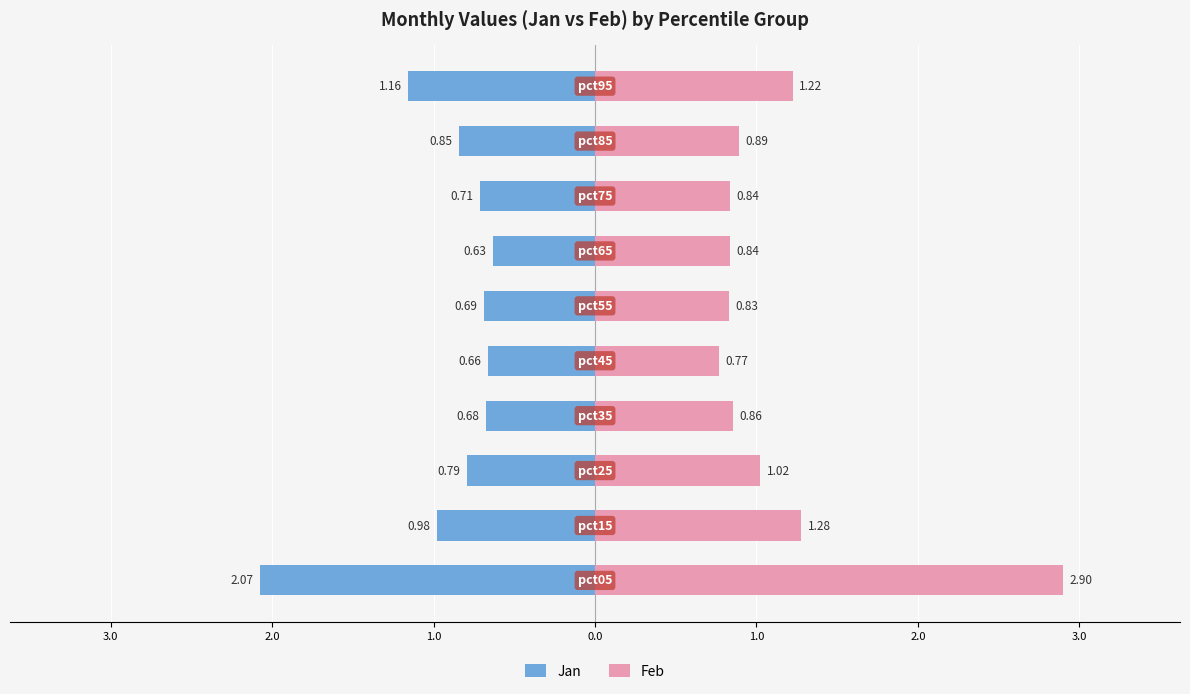

Rank the series at 2.0 from lowest to highest value.

Jan, Feb